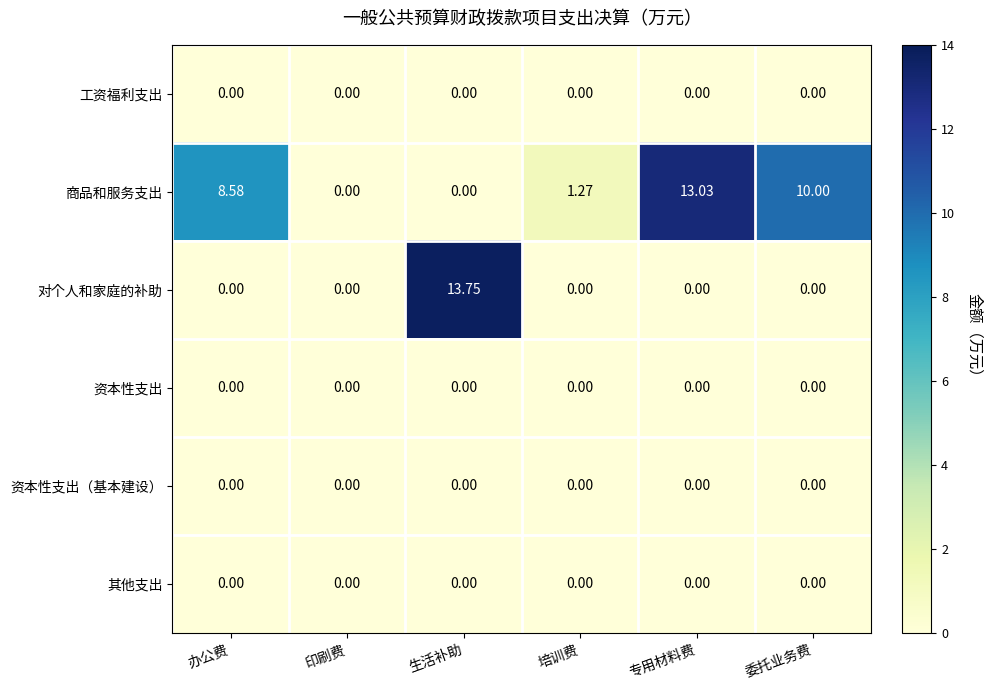

Between 印刷费 and 培训费, which series saw the biggest shift?

商品和服务支出